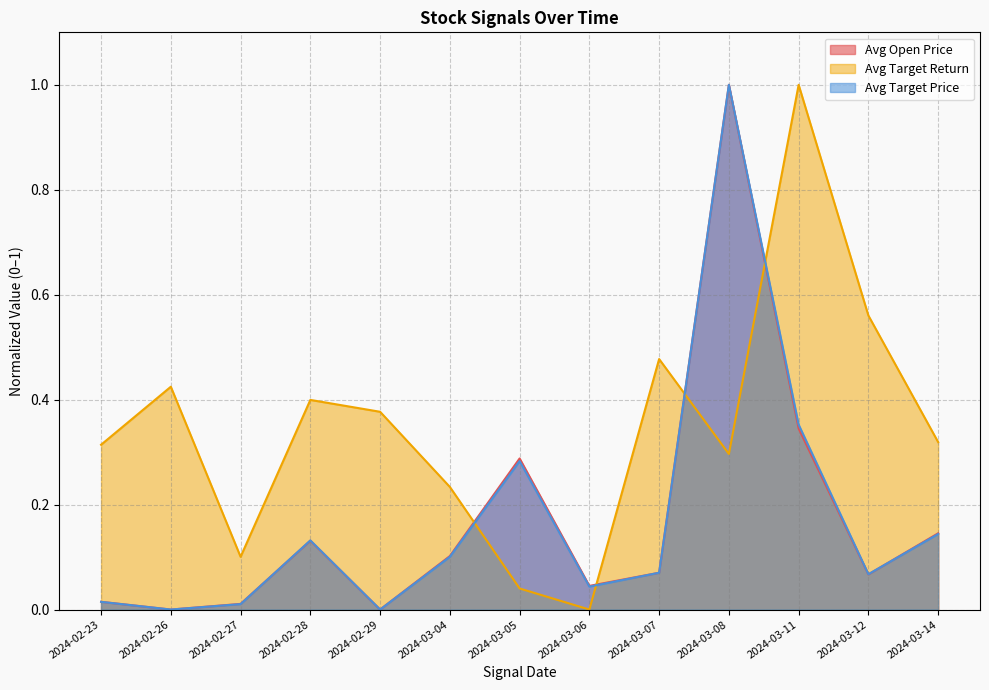

Between which two adjacent categories do Avg Target Return and Avg Open Price first intersect?

2024-03-04 and 2024-03-05